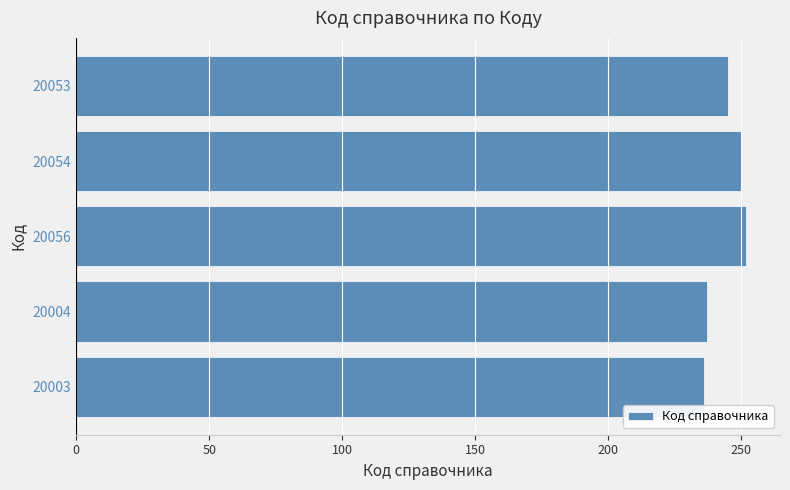

Approximately how many times larger is the value at 20054 compared to 20053?

1.0